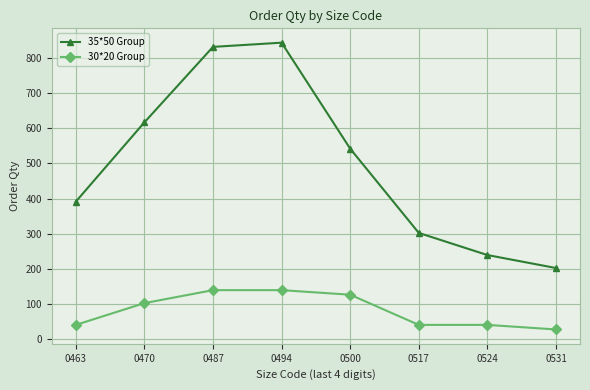

True or false: 35*50 Group has a value of 300 at 0500.

False